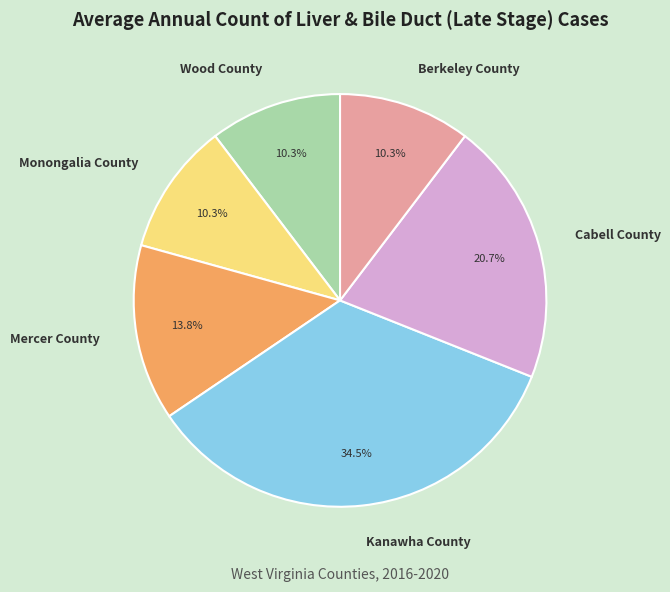

How many segments does this pie chart have?

6